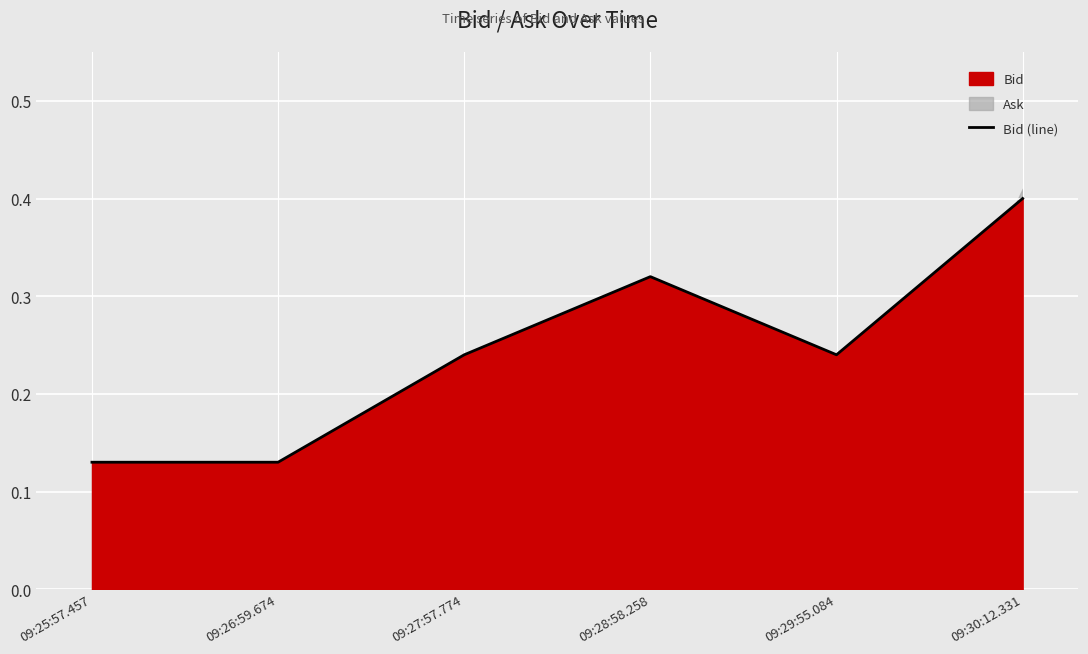

Which label corresponds to the largest value in the chart?

09:30:12.331